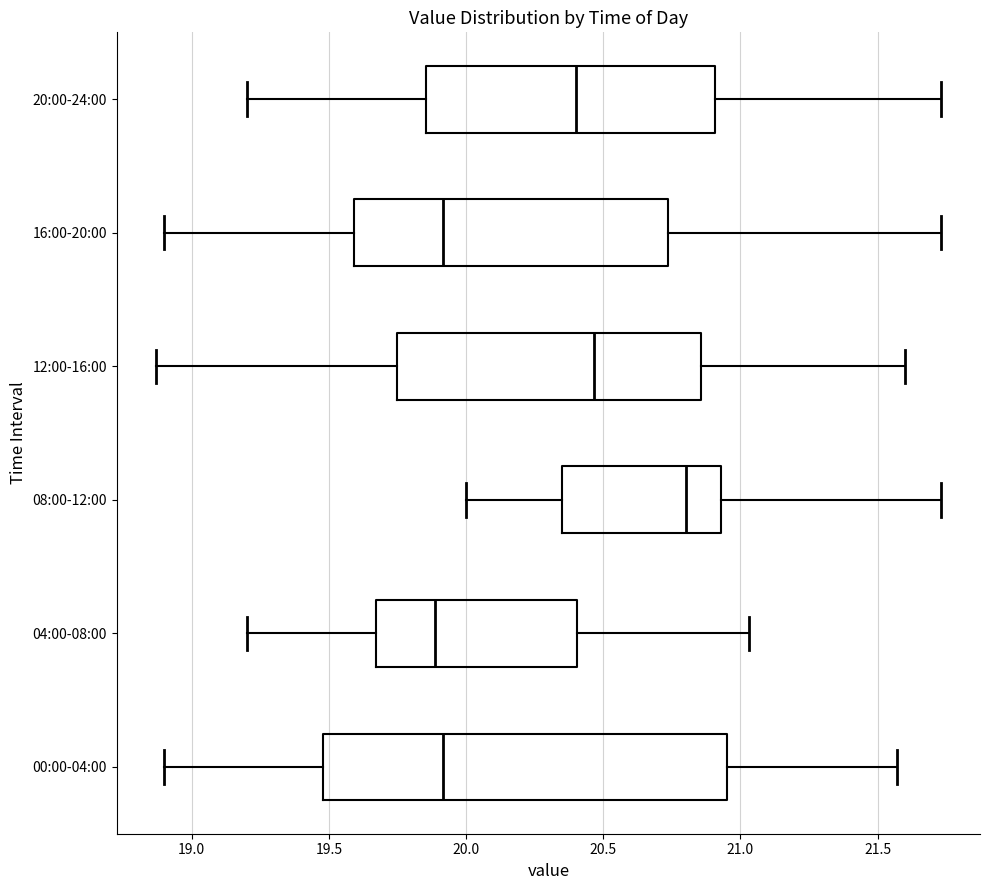

Which box has the furthest to the right median line?

08:00-12:00